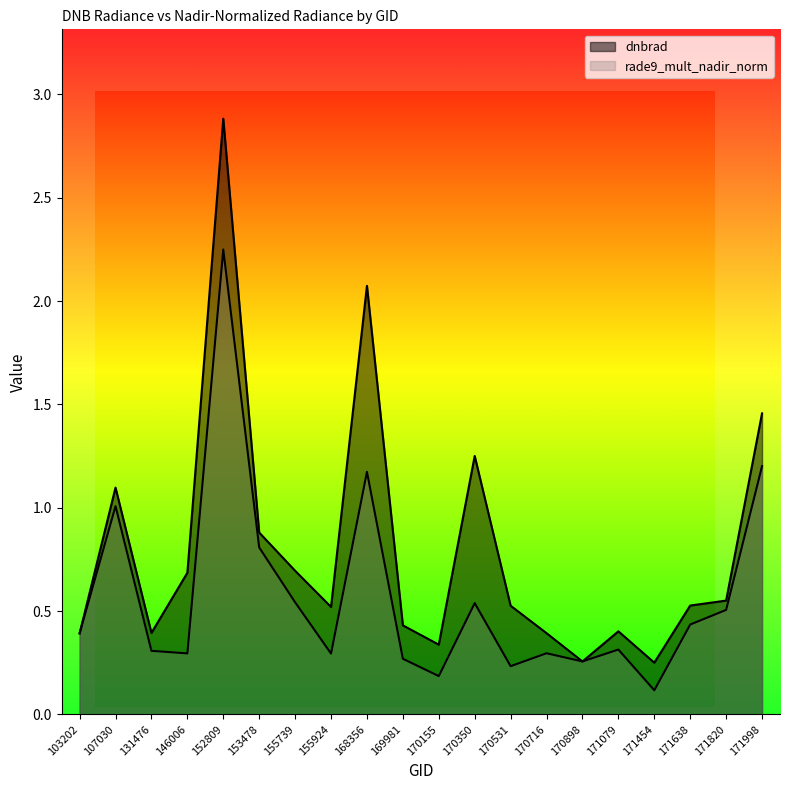

Reading left to right, list all the values displayed in this chart.

dnbrad: 103202=0.4	107030=1.1	131476=0.4	146006=0.7	152809=2.9	153478=0.9	155739=0.7	155924=0.5	168356=2.1	169981=0.4	170155=0.3	170350=1.3	170531=0.5	170716=0.4	170898=0.3	171079=0.4	171454=0.3	171638=0.5	171820=0.6	171998=1.5
rade9_mult_nadir_norm: 103202=0.4	107030=1.0	131476=0.3	146006=0.3	152809=2.2	153478=0.8	155739=0.5	155924=0.3	168356=1.2	169981=0.3	170155=0.2	170350=0.5	170531=0.2	170716=0.3	170898=0.3	171079=0.3	171454=0.1	171638=0.4	171820=0.5	171998=1.2